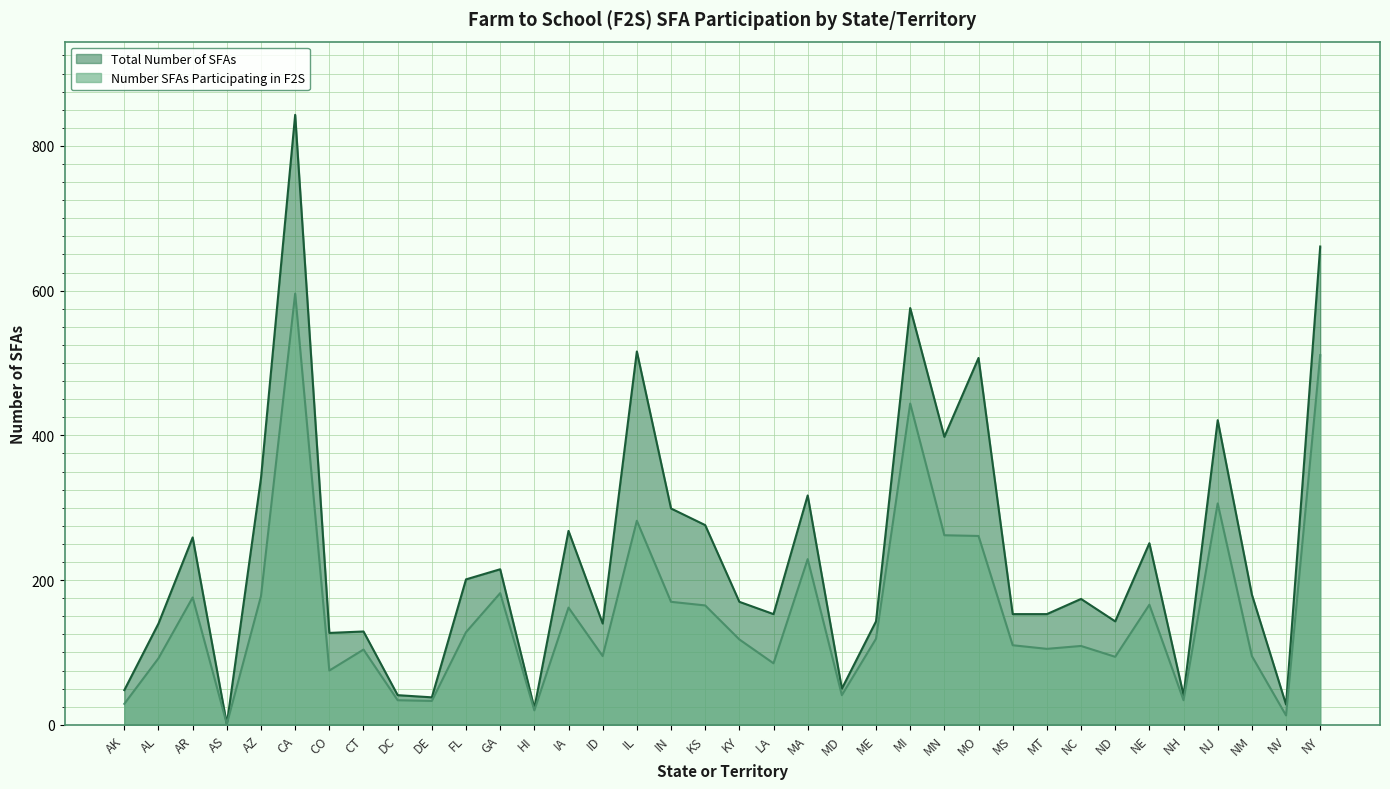

True or false: Total Number of SFAs and Number SFAs Participating in F2S cross at least once.

False